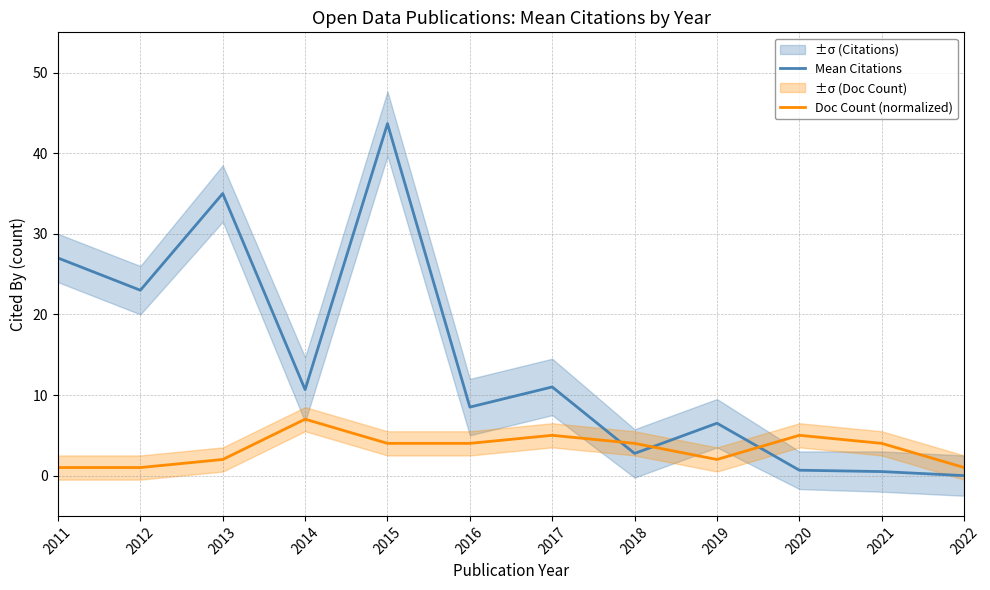

Rank the series by their average value, from highest to lowest.

Mean Citations, Doc Count (normalized)